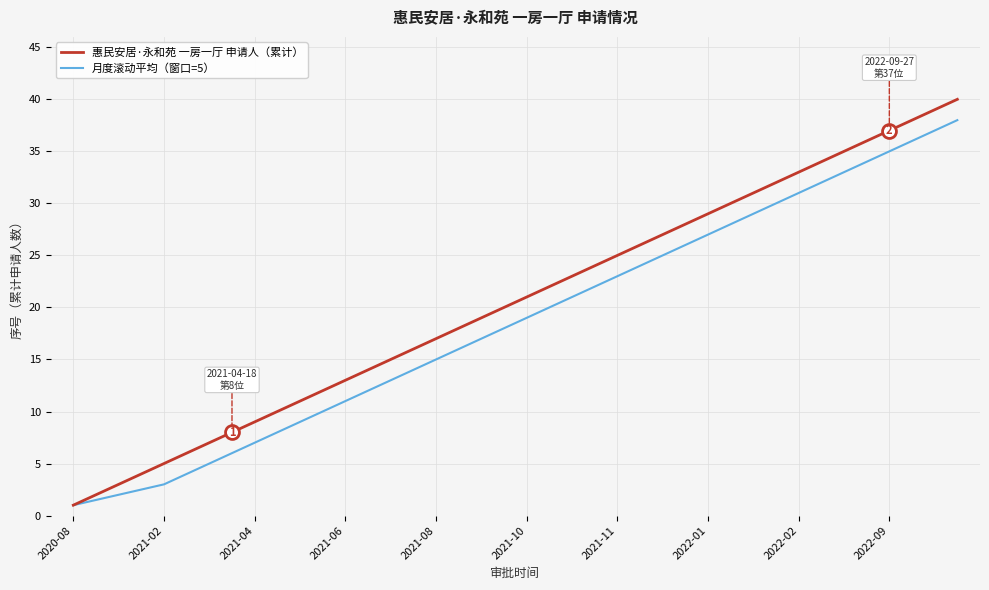

What is the greatest value displayed?

40.0